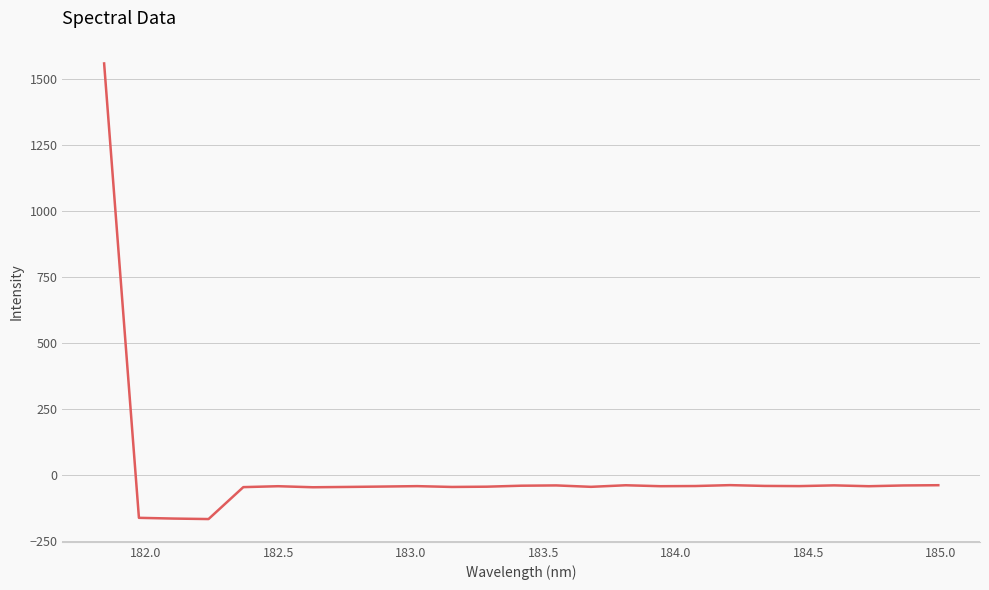

What is the difference between the maximum and minimum values?

1725.5